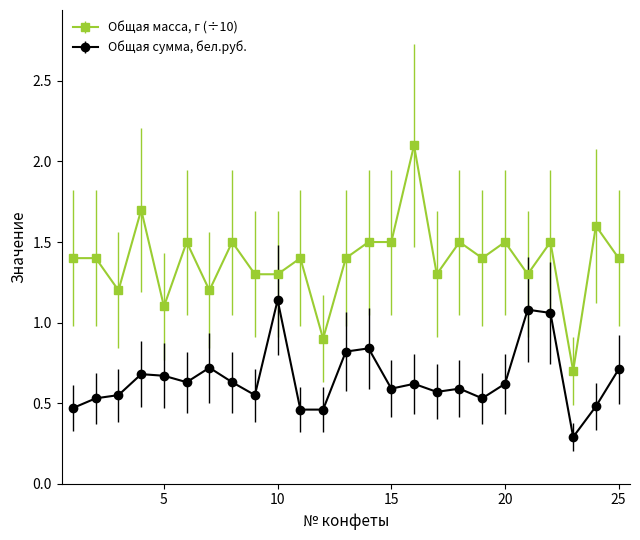

Is this an area chart (filled region under the line)?

No